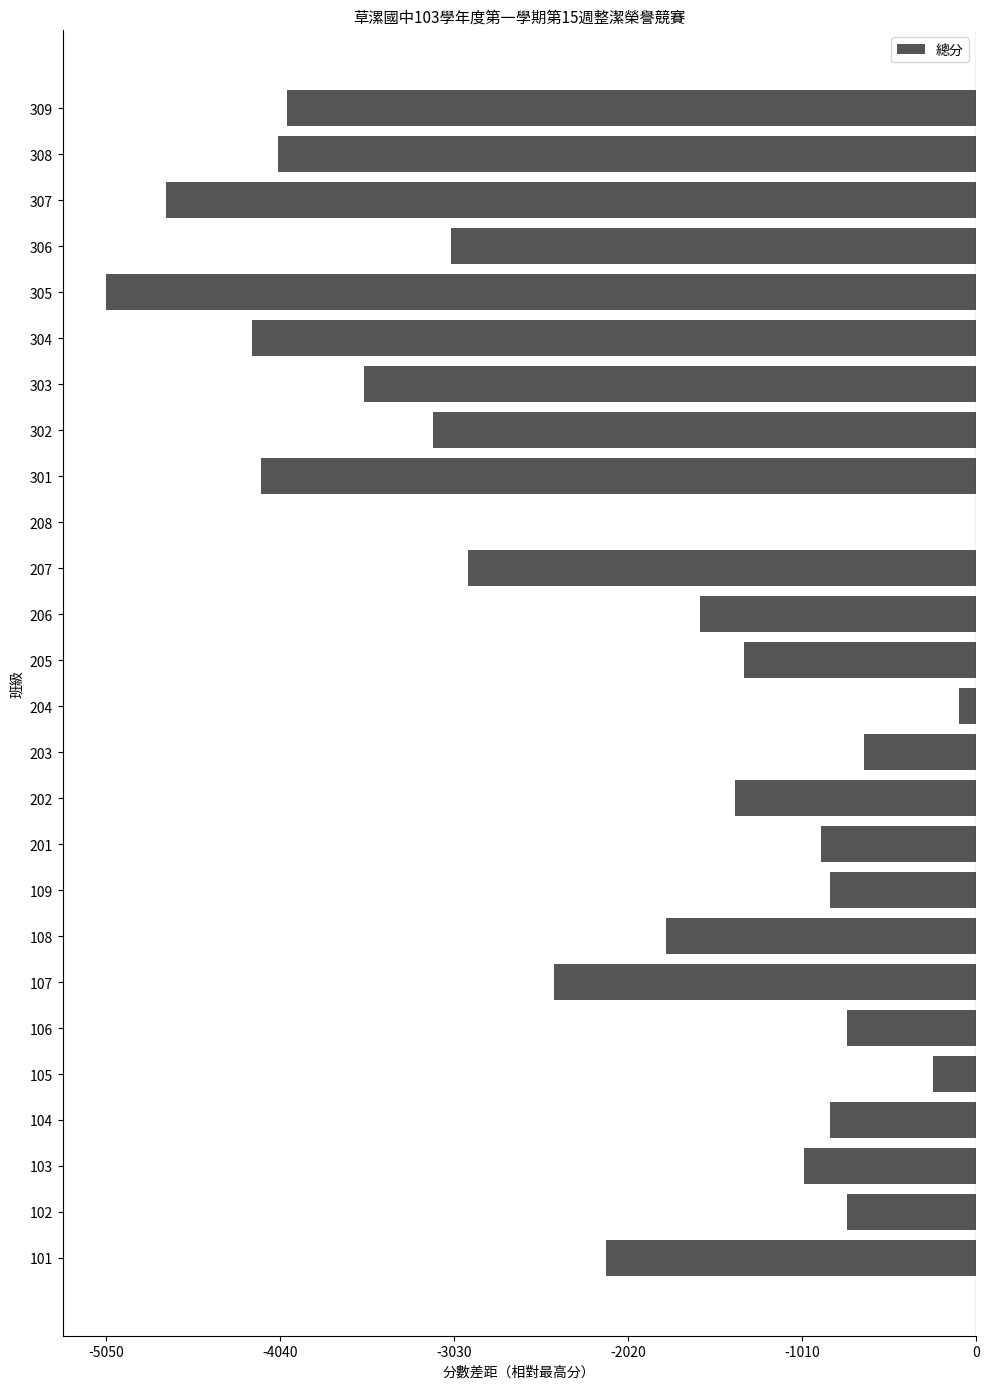

How many data points are above -1600?

12